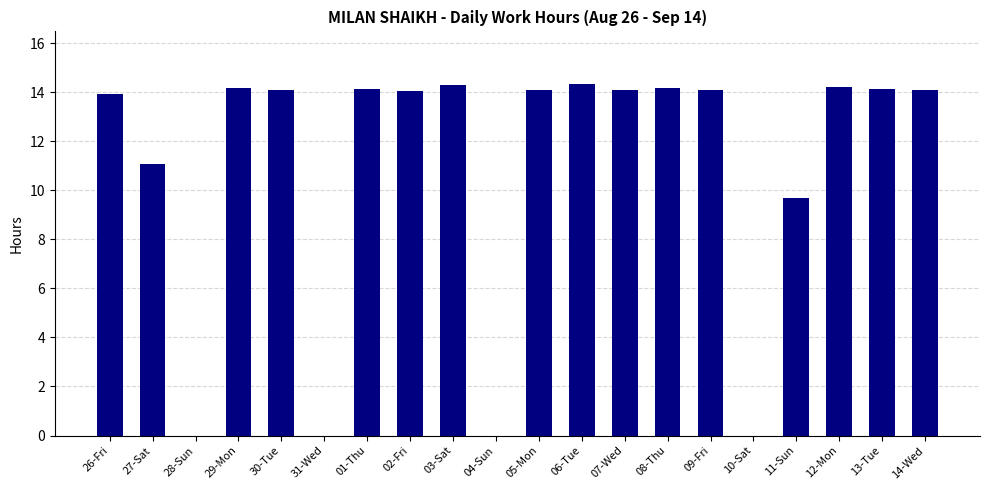

Does the chart contain stacked bars?

No